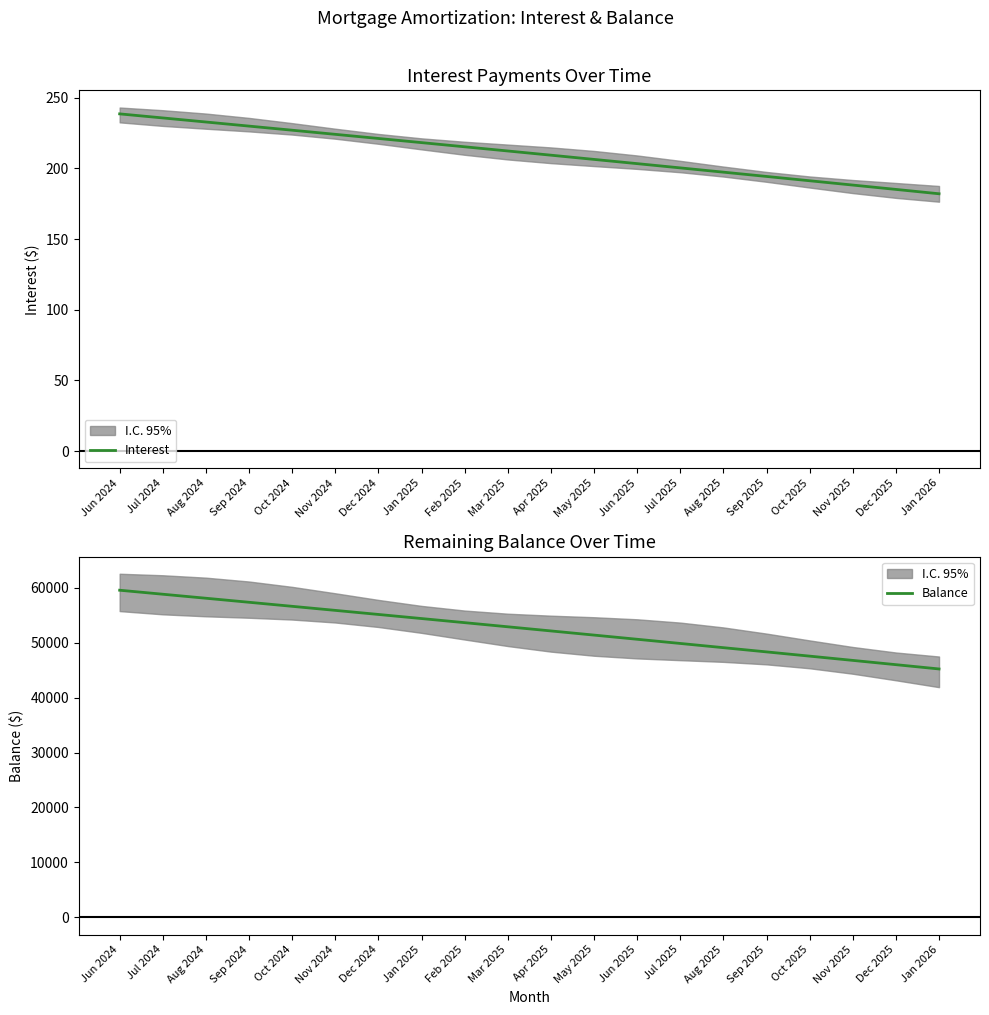

At which label does Balance first exceed 52878?

Jun 2024